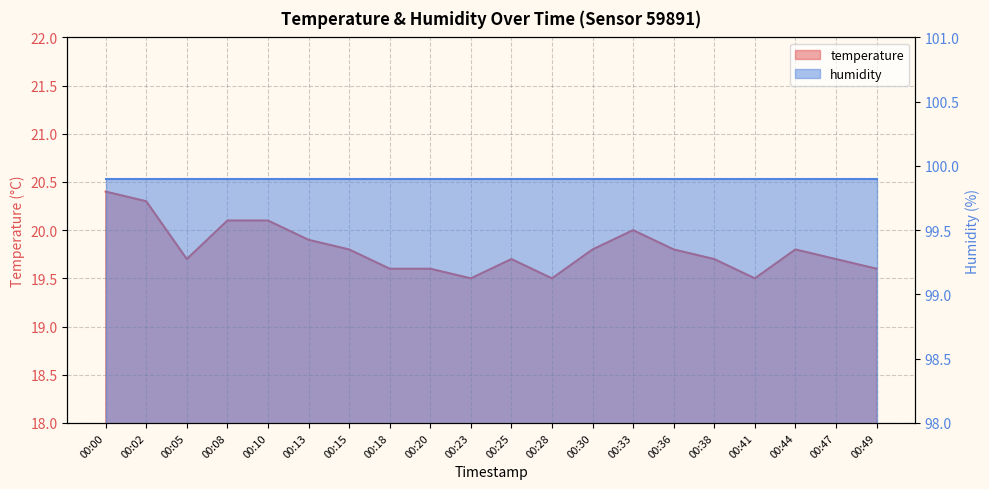

Which category has the lowest value across all series?

00:23